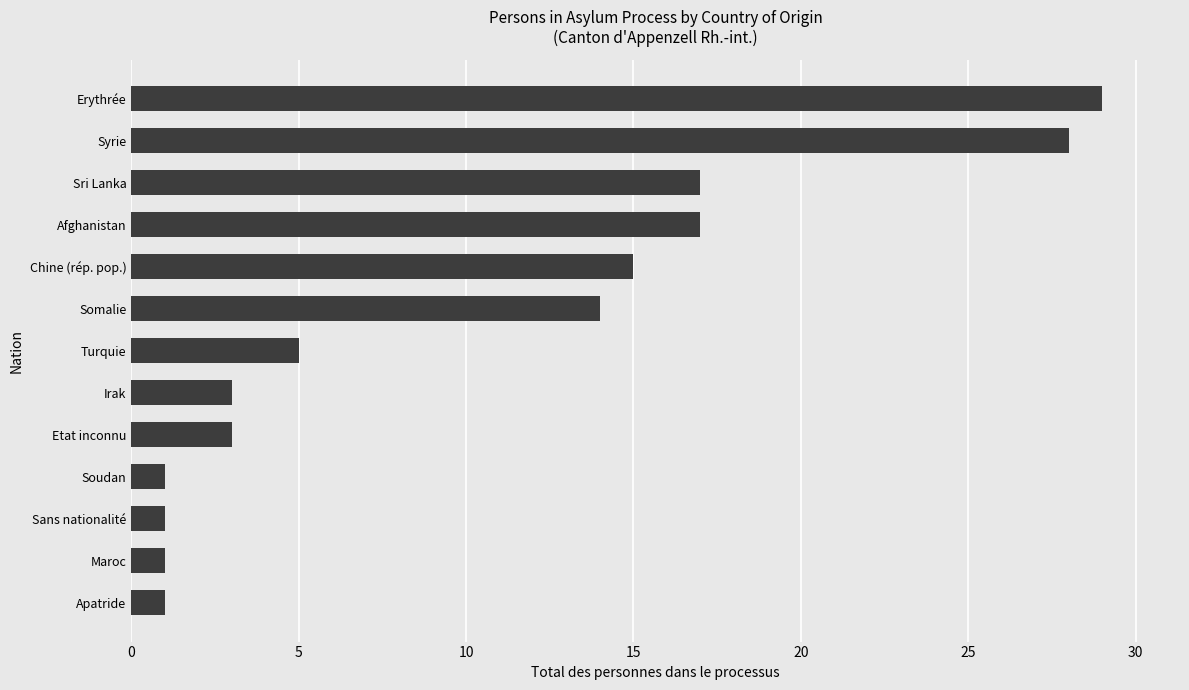

What is the maximum value shown in the chart?

29